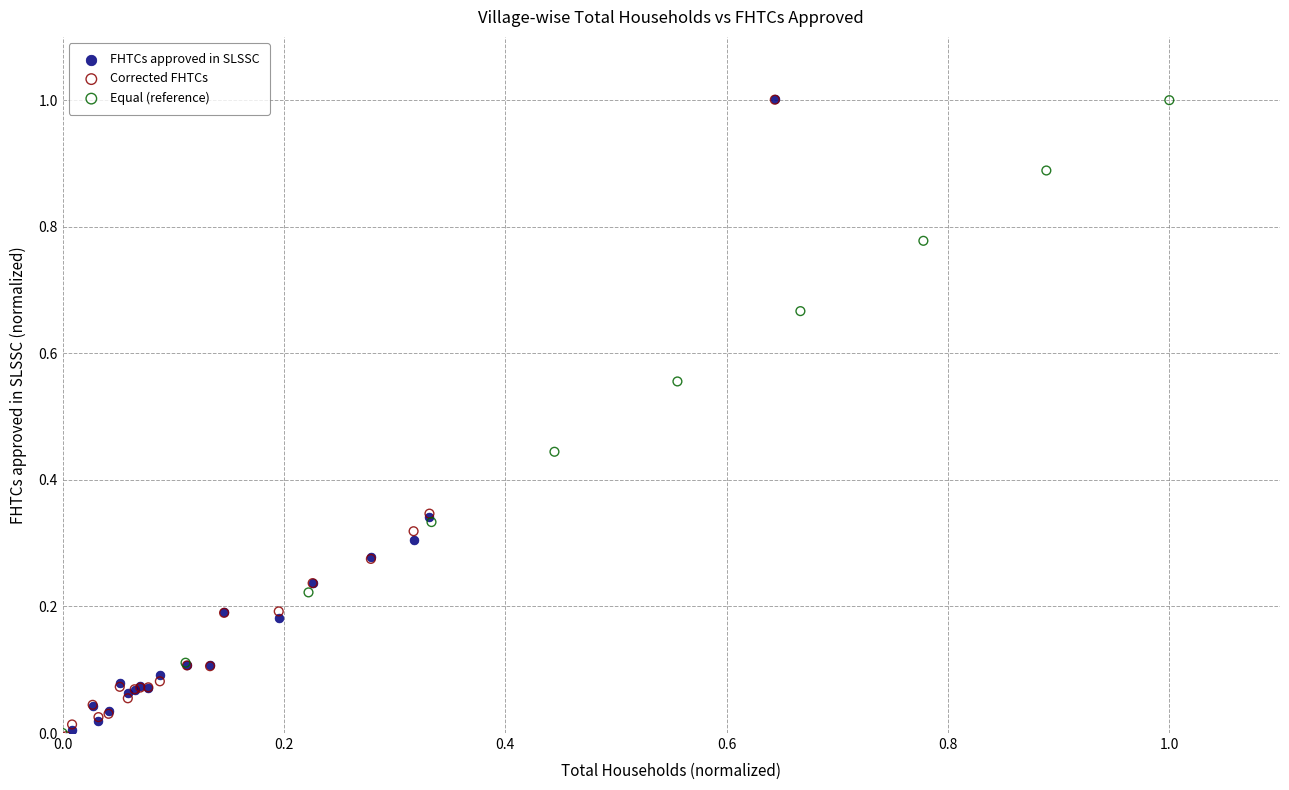

What are all the series names shown in the legend?

FHTCs approved in SLSSC, Corrected FHTCs, Equal (reference)